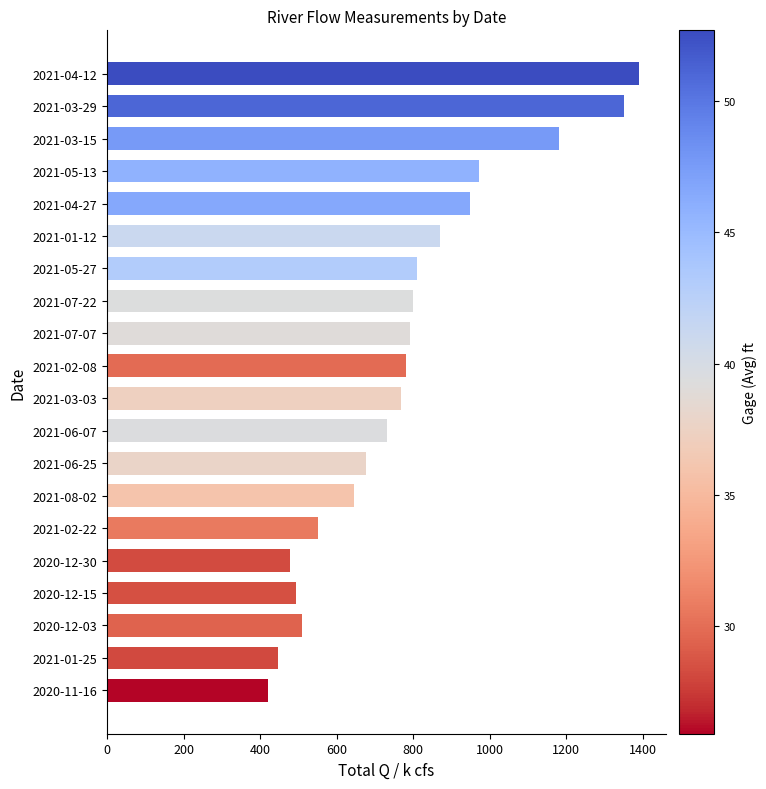

Does the chart contain any negative values?

No